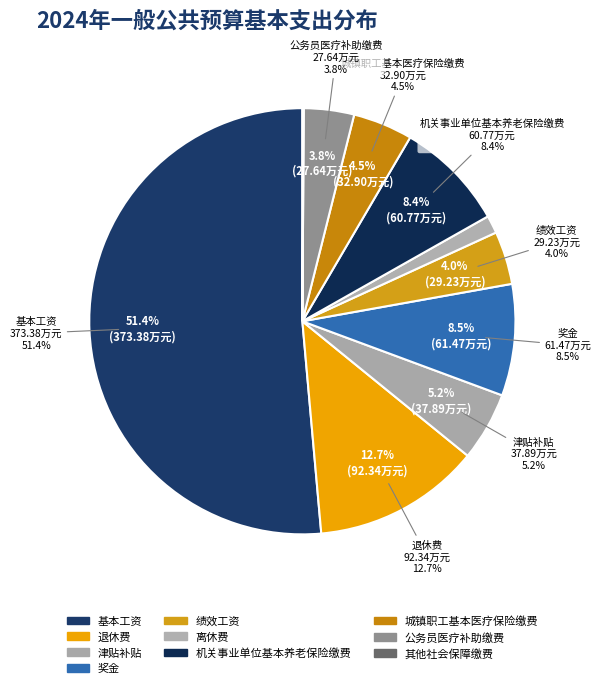

What is the majority slice?

基本工资